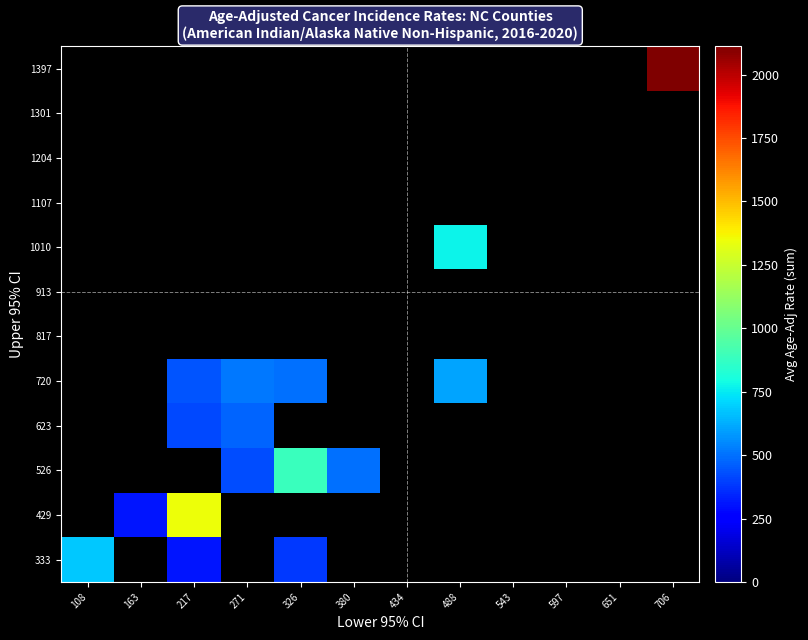

How many data points does each series have?

12